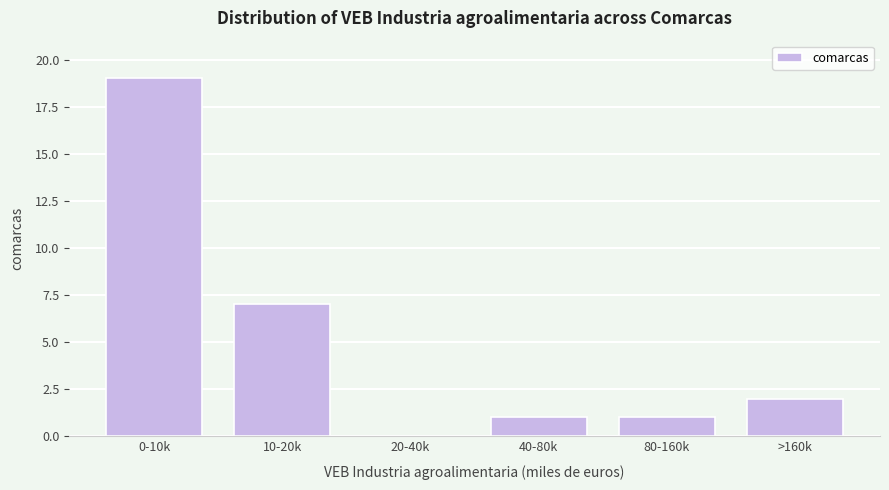

Reading right to left, what are all the values shown in this chart?

>160k=2	80-160k=1	40-80k=1	20-40k=0	10-20k=7	0-10k=19